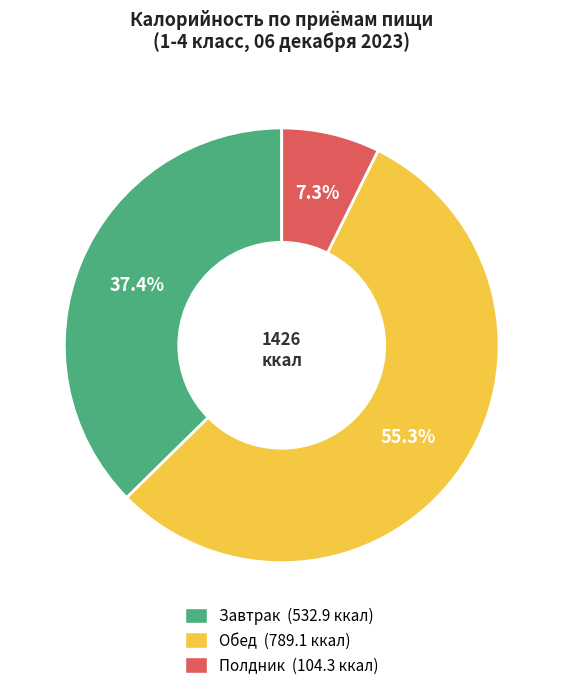

Is there any slice that represents more than half of the pie?

Yes